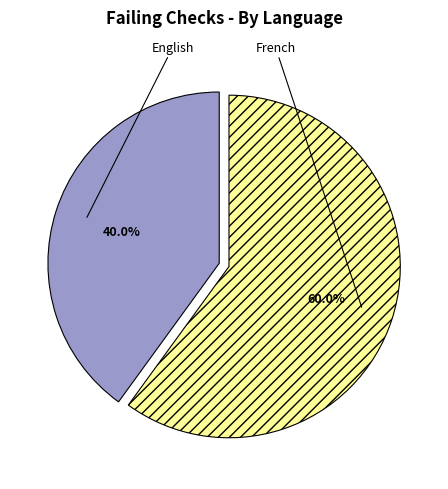

To the nearest percent, what is the difference between the largest and smallest slice percentages?

20%